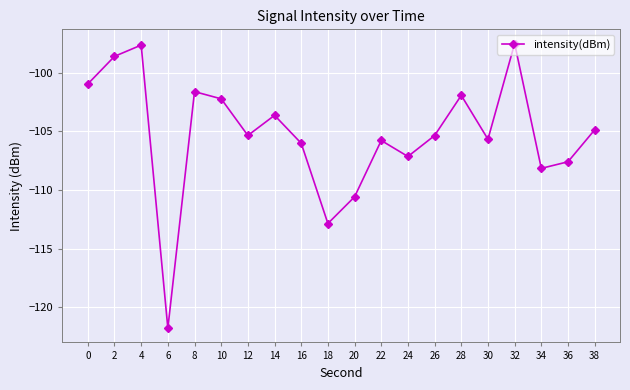

What is the sum of all values?

-2105.3